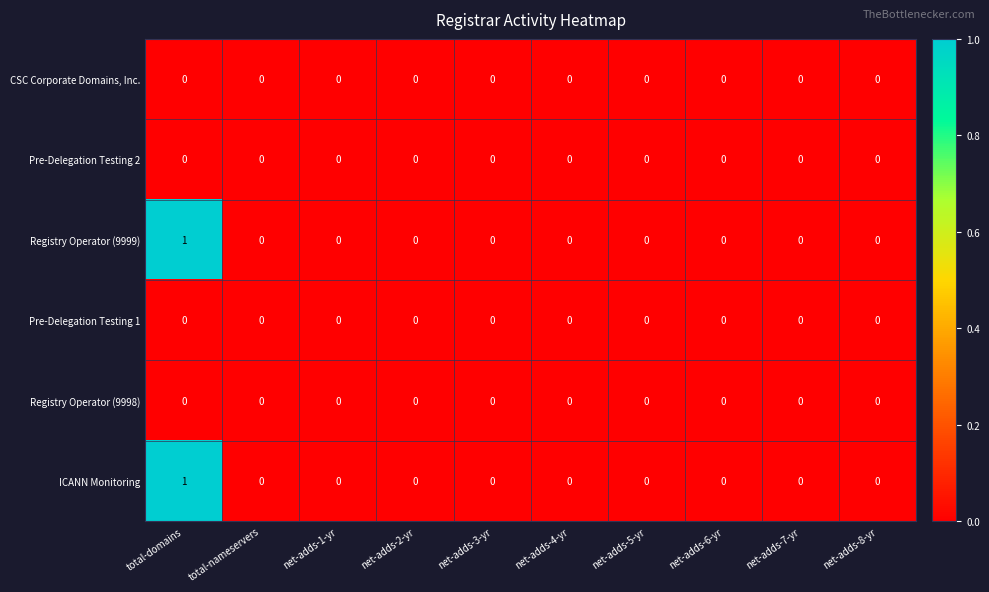

At which category is the sum across all series the highest?

total-domains